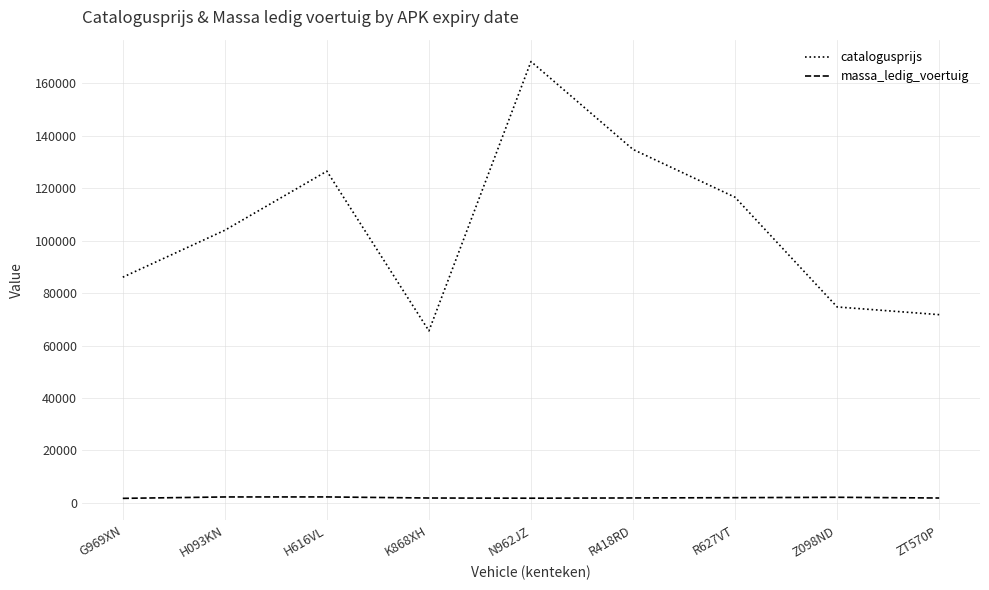

At which category does the chart reach its peak across all series?

N962JZ